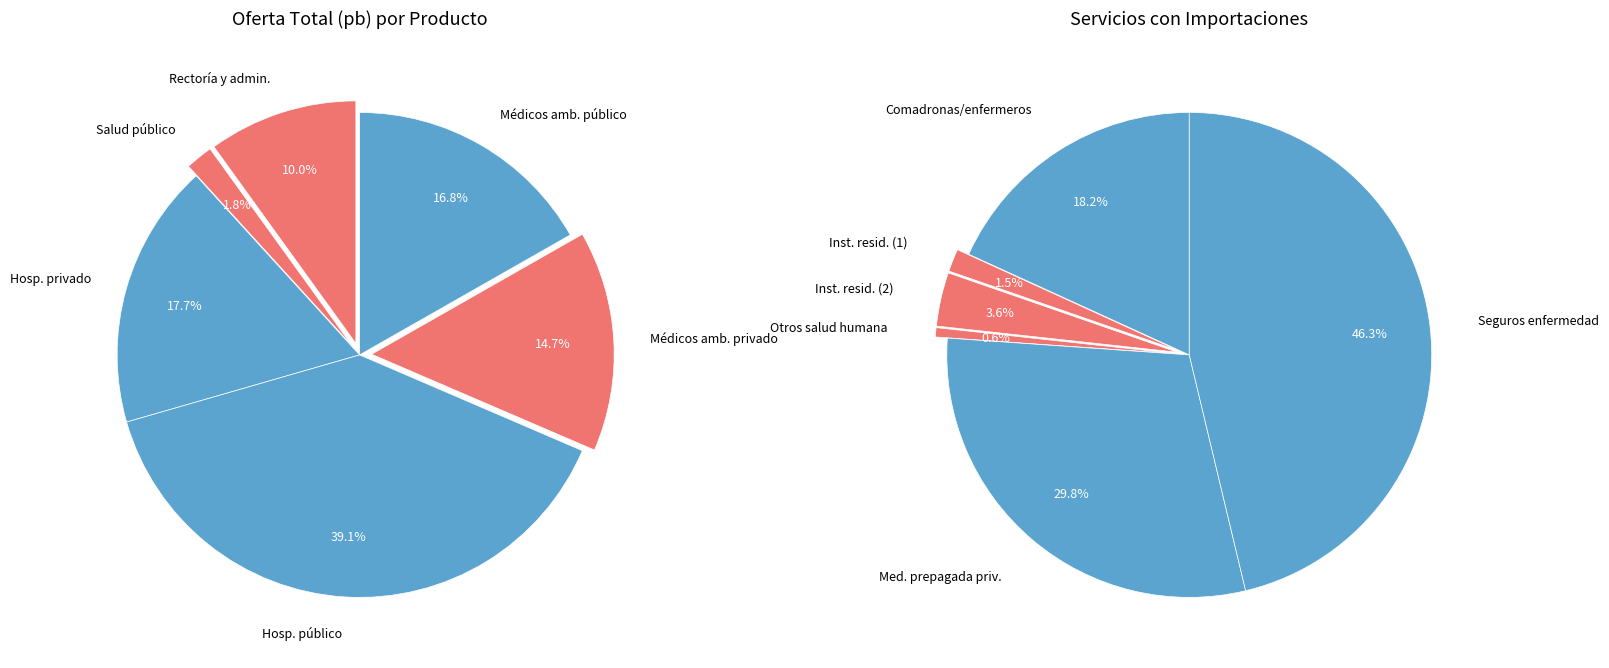

Does Servicios odontológicos privado represent more than half of the total?

No